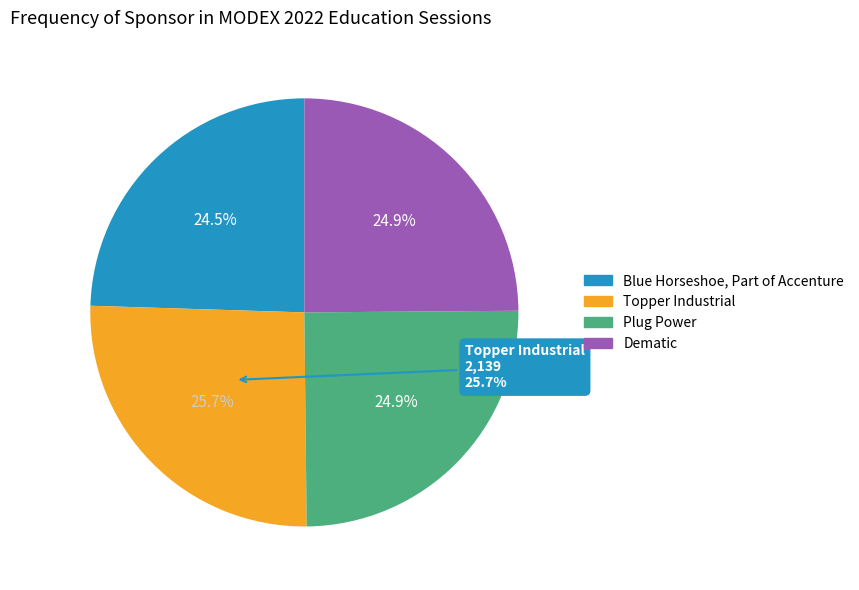

Which slice is the smallest?

Blue Horseshoe, Part of Accenture